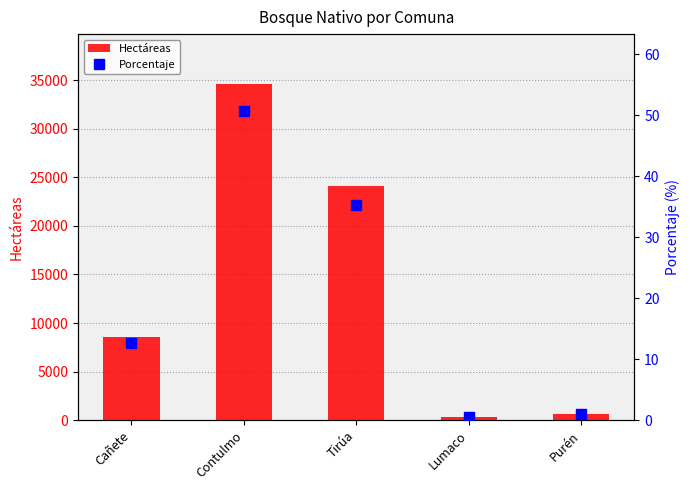

What is the lowest value of the Porcentaje series?

0.5